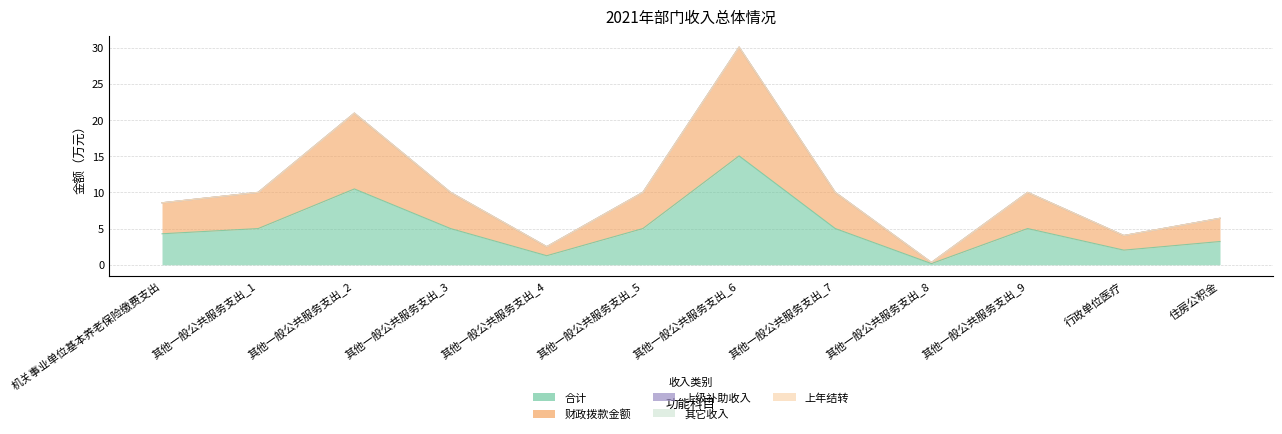

At how many categories does at least one series exceed 14?

1